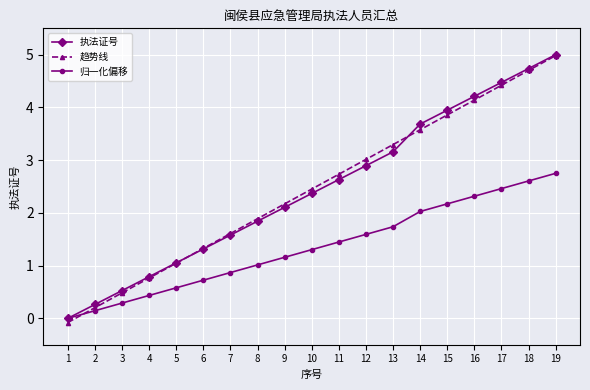

Does the chart display data point markers on the line(s)?

Yes